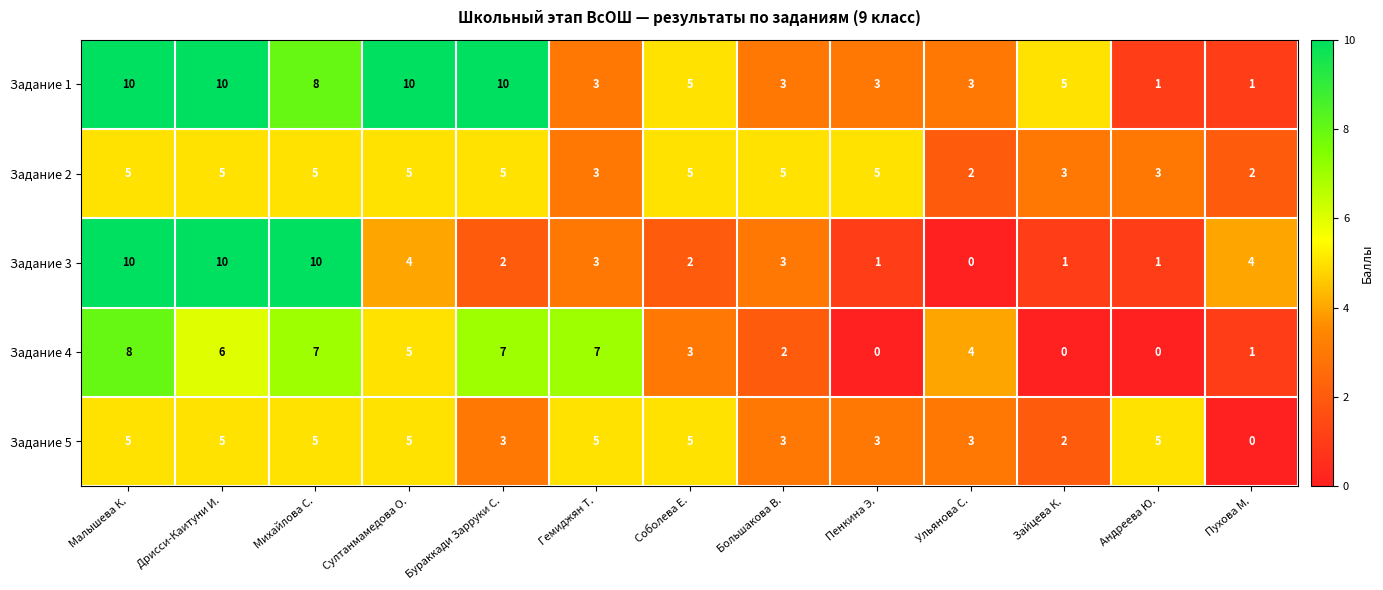

At which label is Задание 5 closest to 2?

Зайцева К.